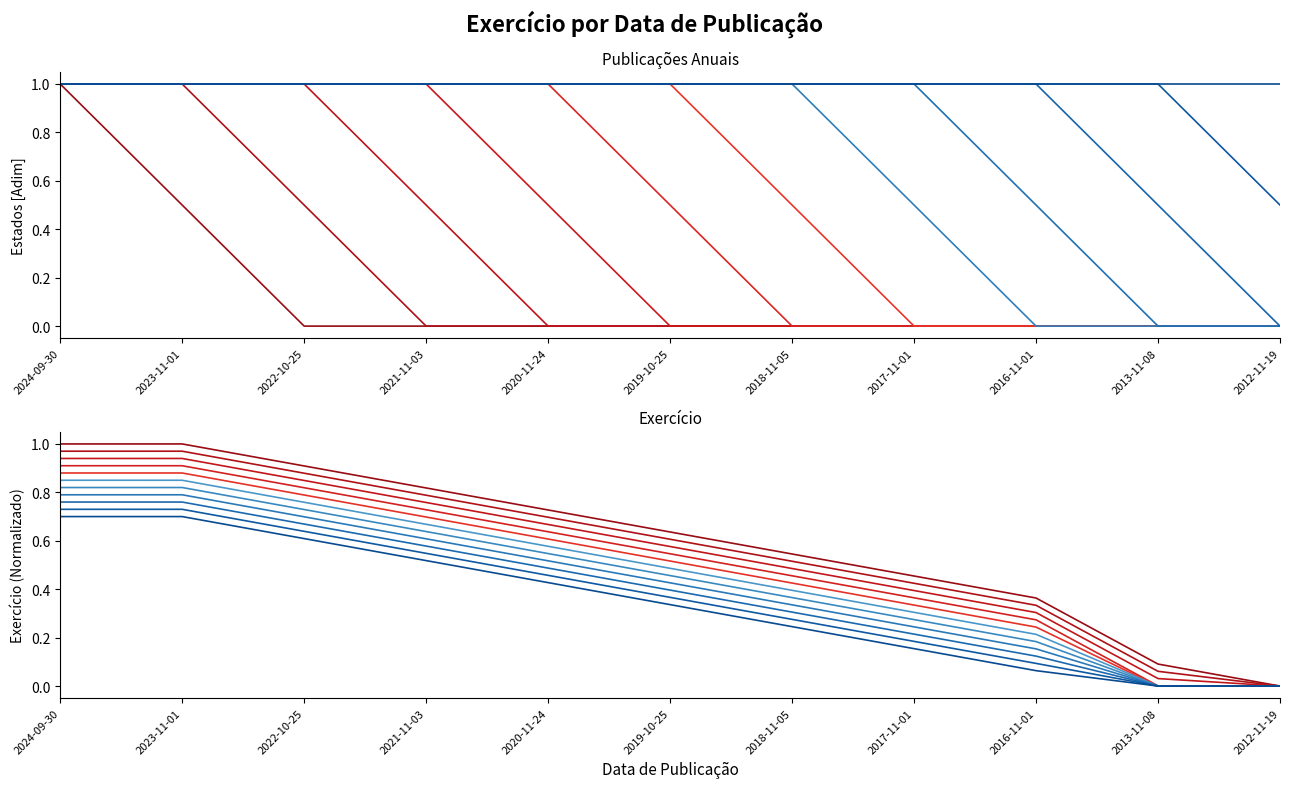

True or false: Pub 11 and Pub 1 cross at least once.

False